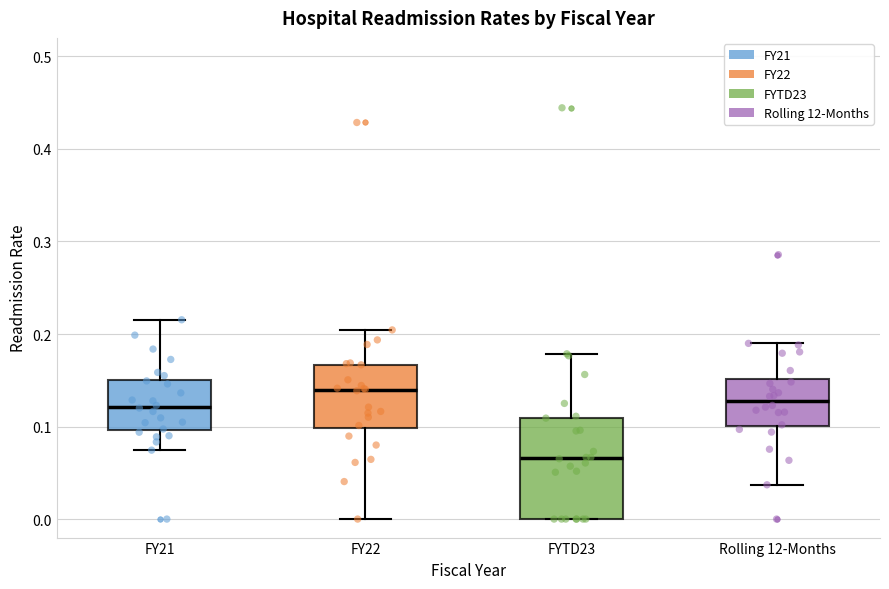

Which box's median line is the lowest?

FYTD23